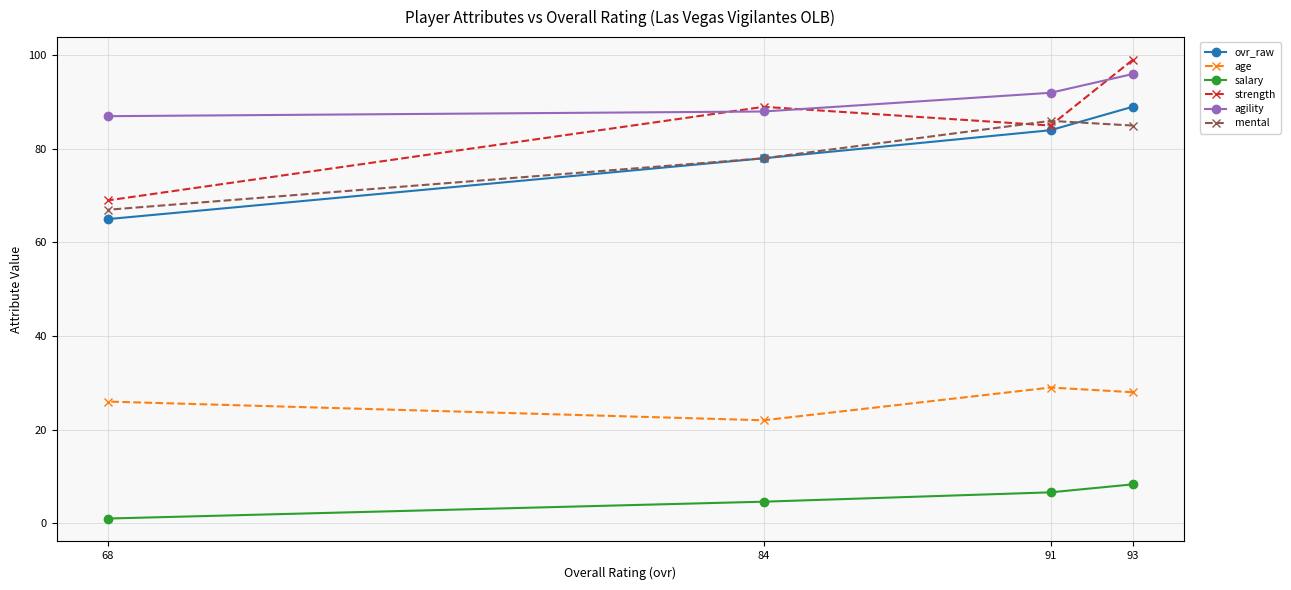

Count the number of data series in this chart.

6